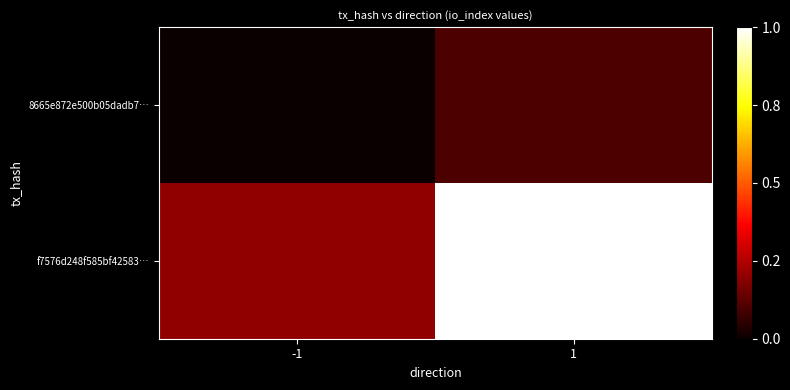

Which has a higher value, 1 or -1?

1